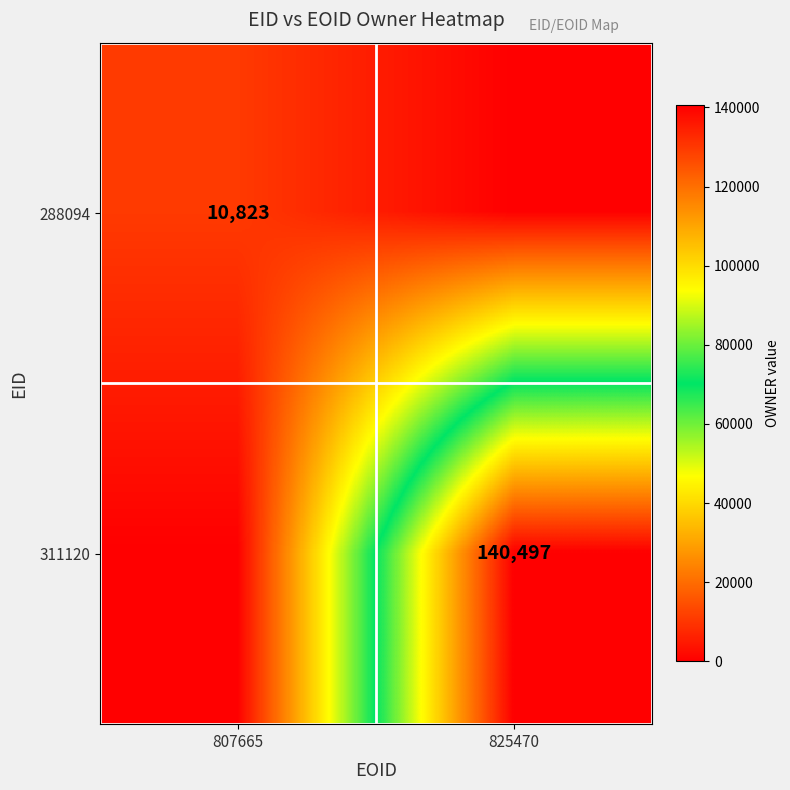

The value of 288094 at 807665 is 18267. True or false?

False